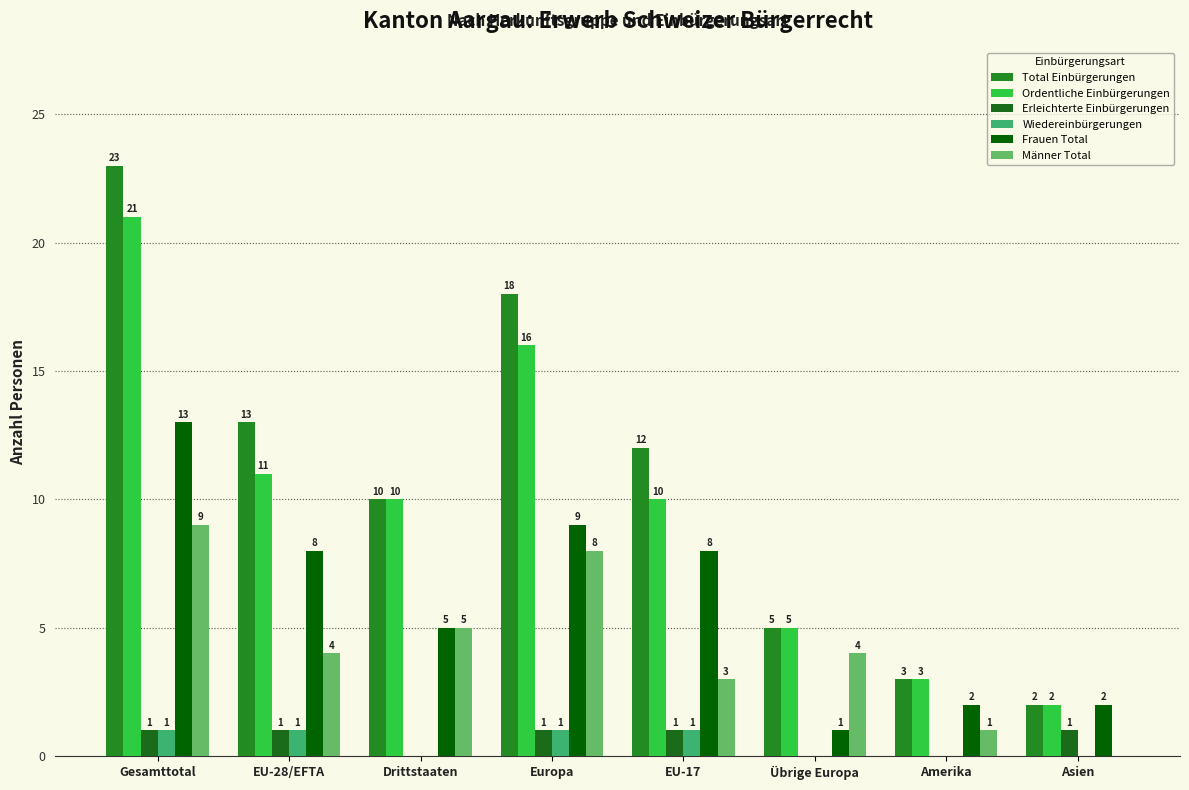

Between EU-28/EFTA and Europa, which series saw the biggest shift?

Total Einbürgerungen